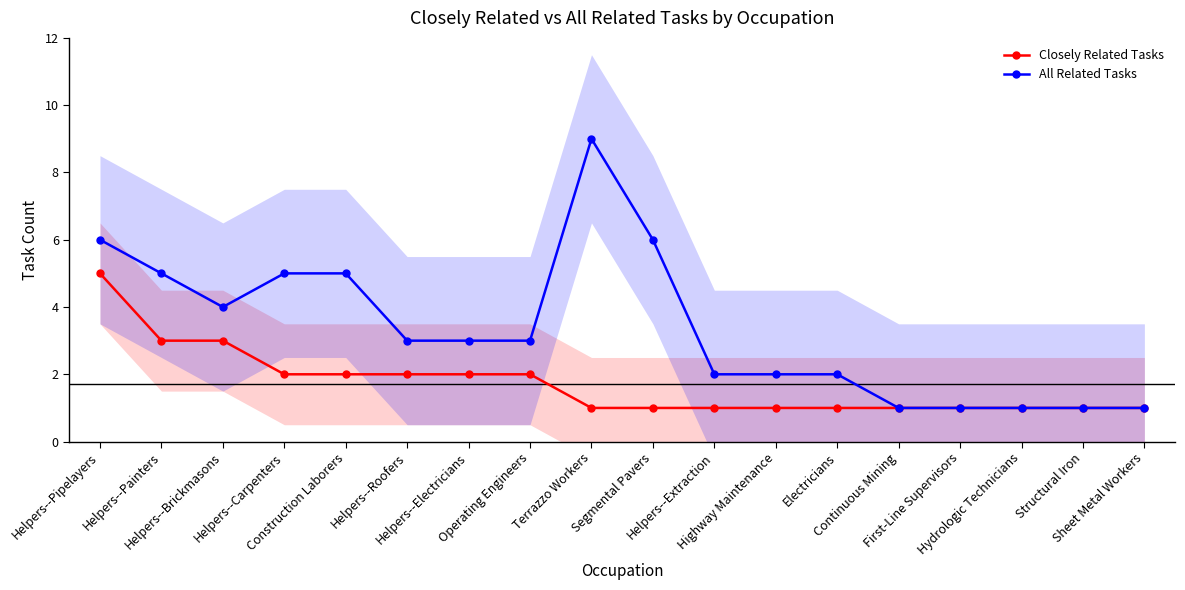

List the labels in order of All Related Tasks value, smallest first.

Continuous Mining, First-Line Supervisors, Hydrologic Technicians, Structural Iron, Sheet Metal Workers, Helpers--Extraction, Highway Maintenance, Electricians, Helpers--Roofers, Helpers--Electricians, Operating Engineers, Helpers--Brickmasons, Helpers--Painters, Helpers--Carpenters, Construction Laborers, Helpers--Pipelayers, Segmental Pavers, Terrazzo Workers